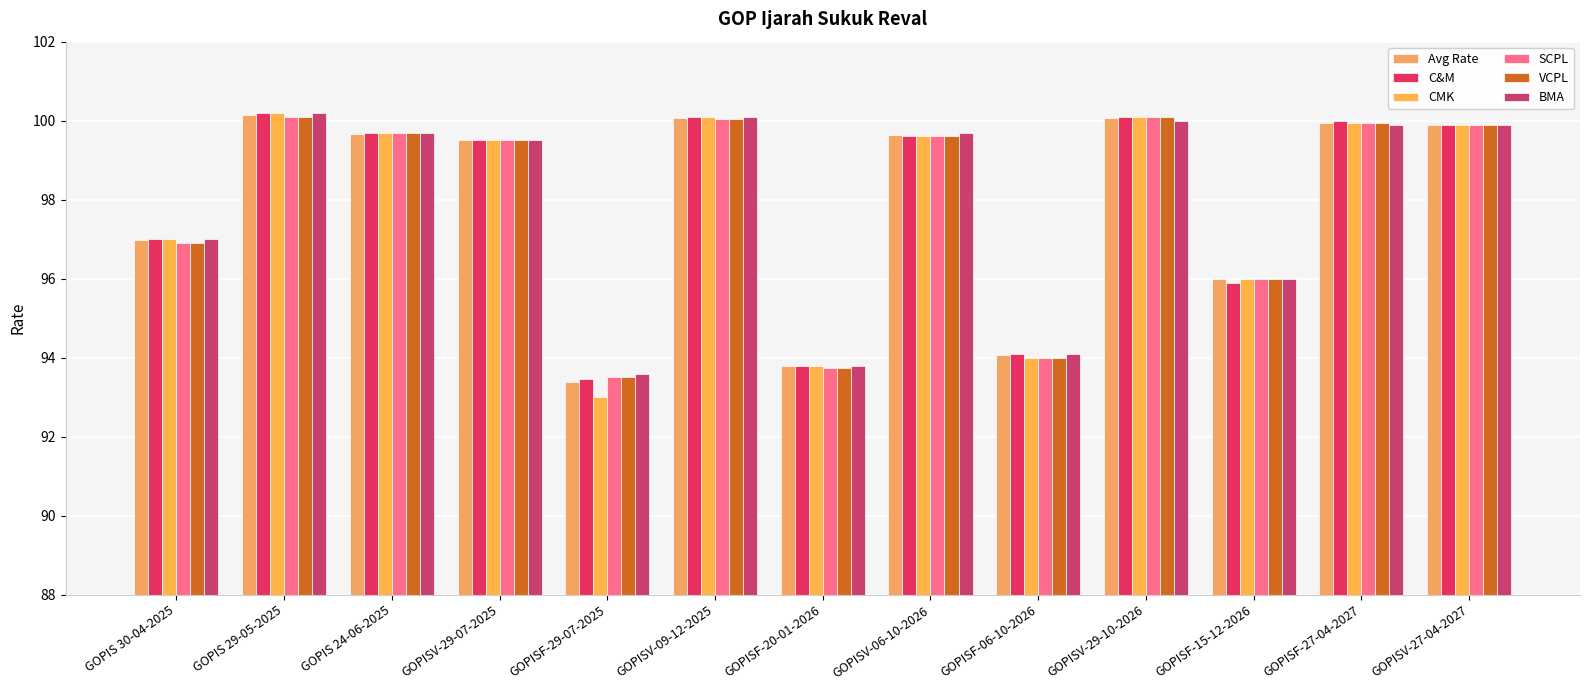

What is the average value of the Avg Rate series?

97.9